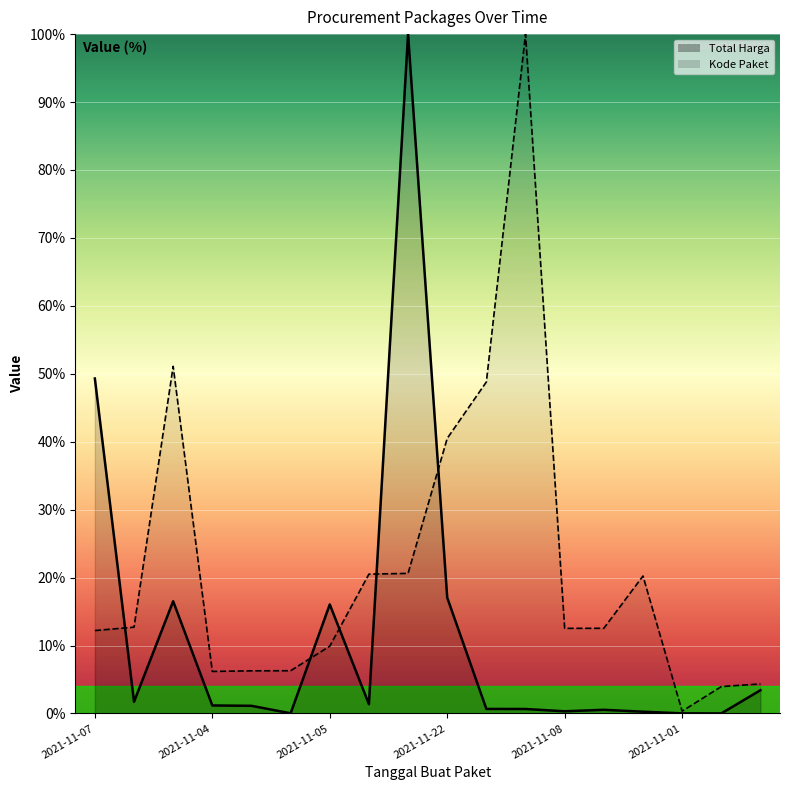

What is the label of the 6th point from the left?

2021-11-04